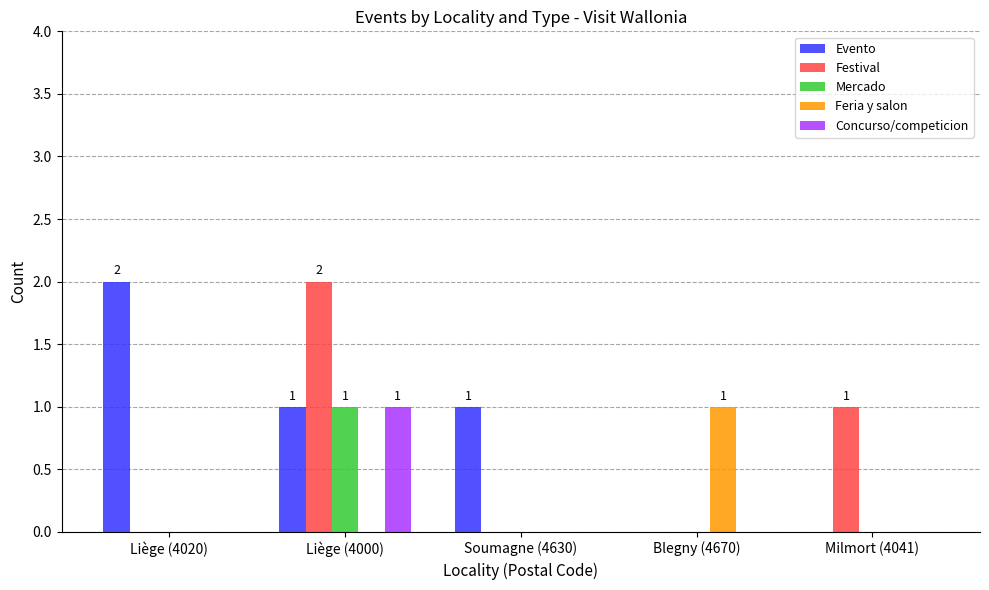

Is the value of Mercado at Soumagne (4630) greater than the value of Evento at Liège (4020)?

No